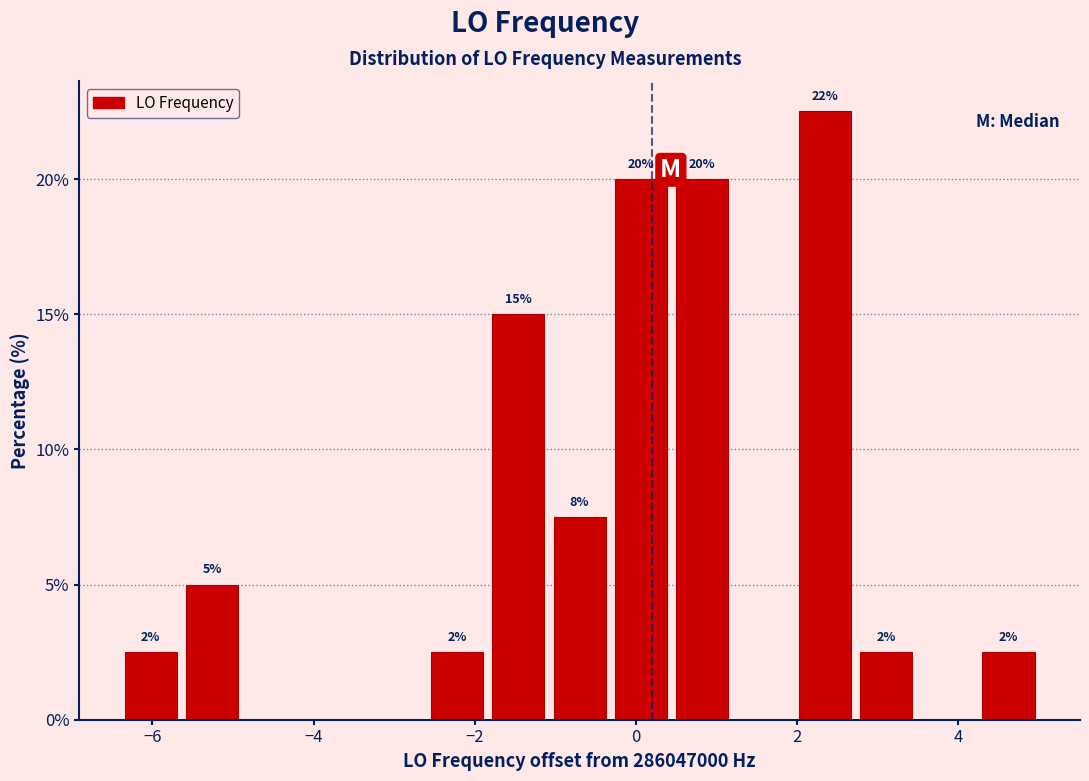

Around what value on the x-axis is the tallest bar? Give the approximate position of its centre, as read against the axis.

2.4